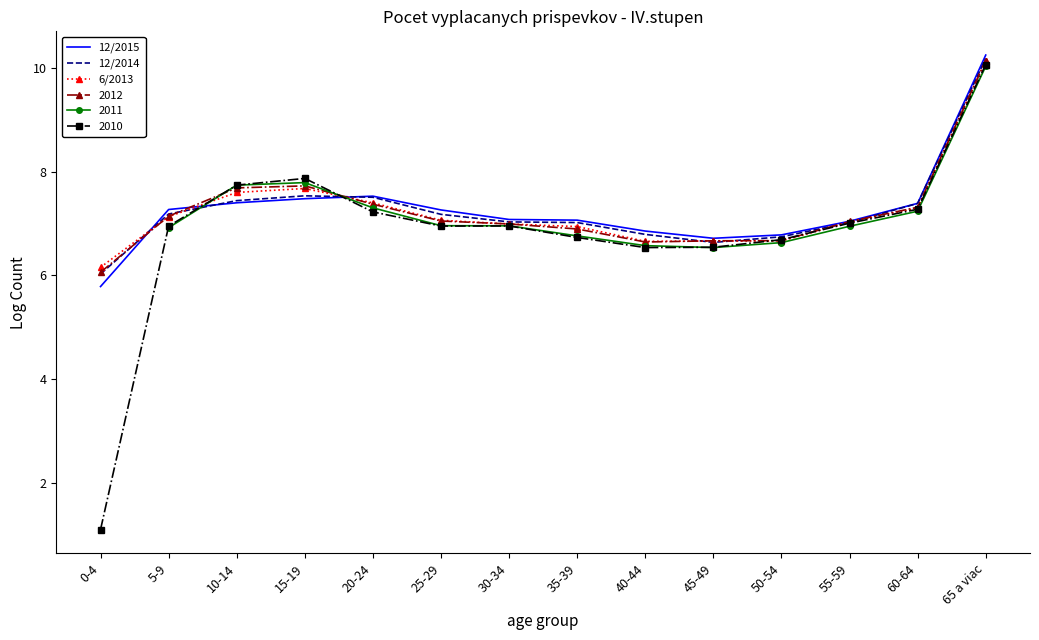

Does the chart have visible grid lines?

No